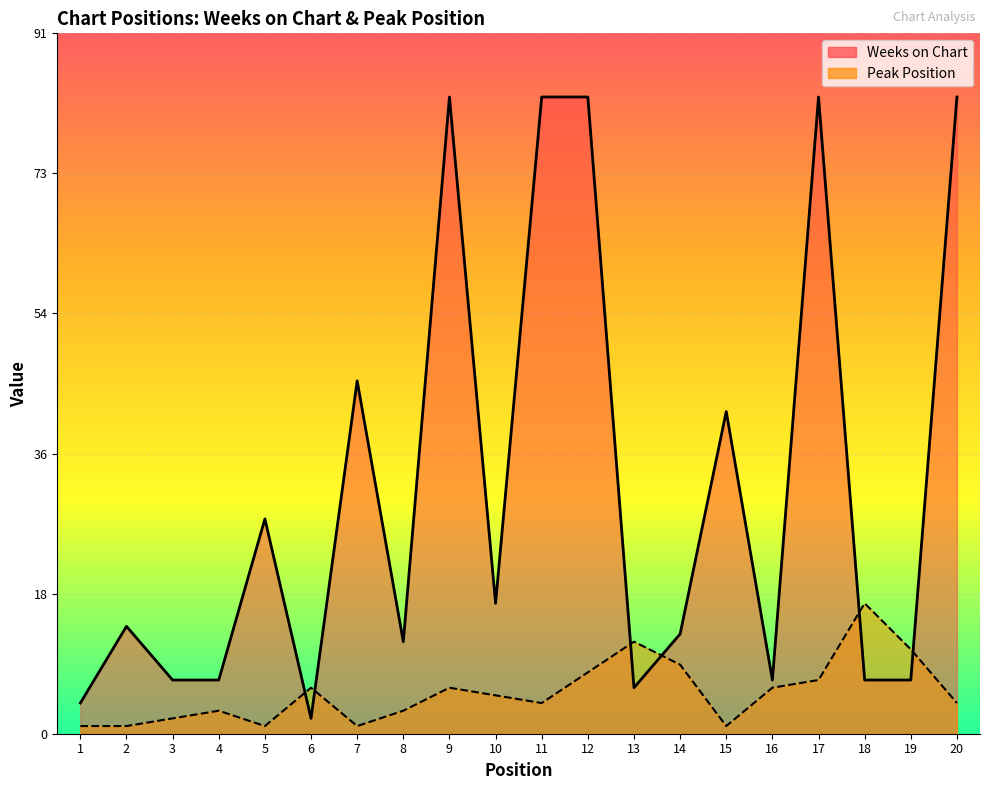

The value of Weeks on Chart at 1 is 4. True or false?

True